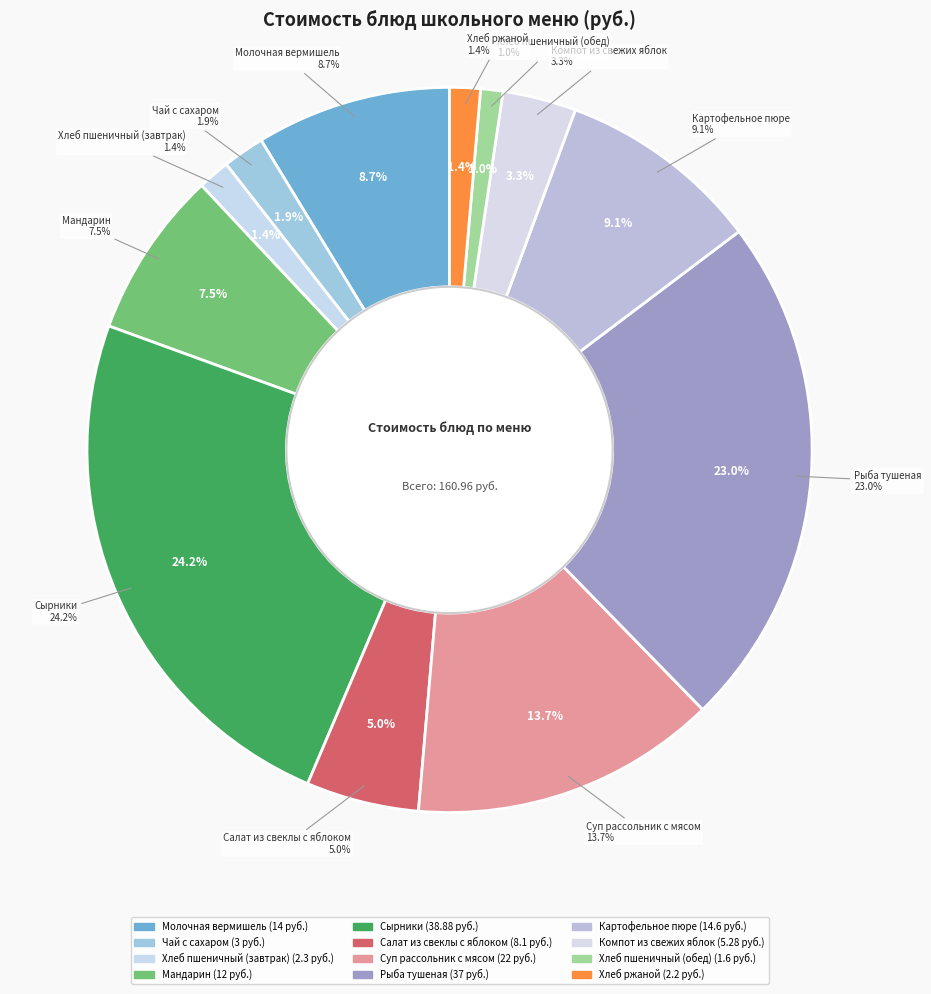

Rank the categories by value from highest to lowest.

Сырники, Рыба тушеная, Суп рассольник с мясом, Картофельное пюре, Молочная вермишель, Мандарин, Салат из свеклы с яблоком, Компот из свежих яблок, Чай с сахаром, Хлеб пшеничный (завтрак), Хлеб ржаной, Хлеб пшеничный (обед)